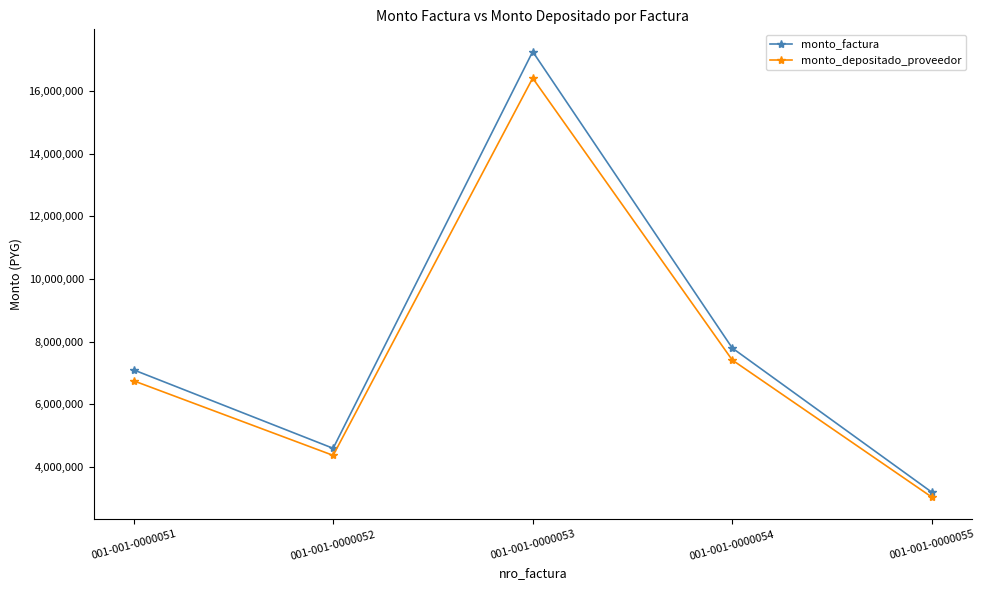

Reading left to right, list all the values displayed in this chart.

monto_factura: 001-001-0000051=7102000	001-001-0000052=4600000	001-001-0000053=17250000	001-001-0000054=7797600	001-001-0000055=3200000
monto_depositado_proveedor: 001-001-0000051=6753873	001-001-0000052=4374516	001-001-0000053=16404436	001-001-0000054=7415375	001-001-0000055=3043141